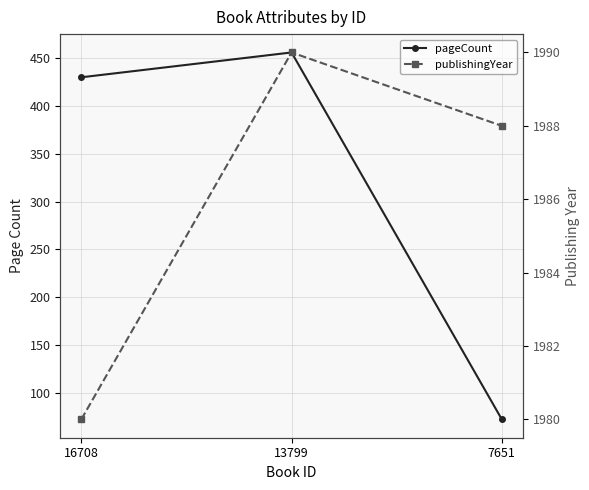

What is the sum of all publishingYear values?

5958